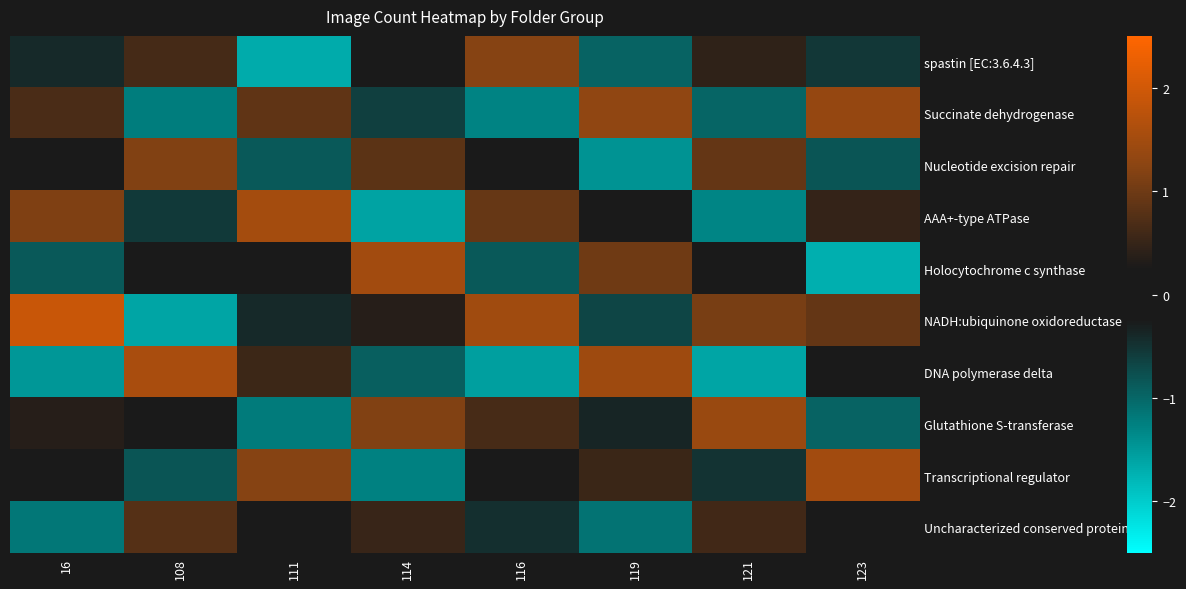

Reading left to right, transcribe all the data shown in this chart.

spastin [EC:3.6.4.3]: 16=-0.4	108=0.6	111=-1.7	114=0.0	116=1.2	119=-1.0	121=0.4	123=-0.5
Succinate dehydrogenase: 16=0.7	108=-1.2	111=0.9	114=-0.6	116=-1.3	119=1.3	121=-1.0	123=1.4
Nucleotide excision repair: 16=0.1	108=1.2	111=-0.9	114=0.8	116=-0.2	119=-1.4	121=0.9	123=-0.8
AAA+-type ATPase: 16=1.1	108=-0.6	111=1.5	114=-1.6	116=0.9	119=0.2	121=-1.3	123=0.5
Holocytochrome c synthase: 16=-0.9	108=0.2	111=-0.1	114=1.5	116=-0.9	119=1.0	121=-0.0	123=-1.7
NADH:ubiquinone oxidoreductase: 16=1.9	108=-1.6	111=-0.4	114=0.4	116=1.5	119=-0.7	121=1.1	123=0.9
DNA polymerase delta: 16=-1.5	108=1.6	111=0.6	114=-0.9	116=-1.6	119=1.5	121=-1.6	123=0.0
Glutathione S-transferase: 16=0.4	108=-0.2	111=-1.2	114=1.2	116=0.6	119=-0.4	121=1.4	123=-1.0
Transcriptional regulator: 16=-0.2	108=-0.8	111=1.2	114=-1.3	116=0.1	119=0.5	121=-0.5	123=1.5
Uncharacterized conserved protein: 16=-1.2	108=0.8	111=0.1	114=0.5	116=-0.5	119=-1.1	121=0.6	123=-0.2